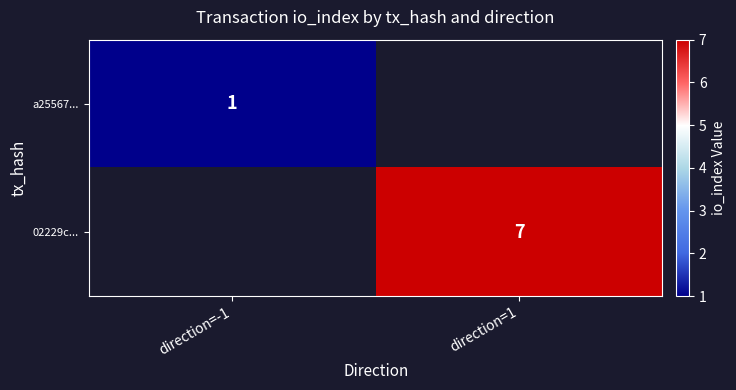

At which category does the chart reach its minimum across all series?

direction=-1